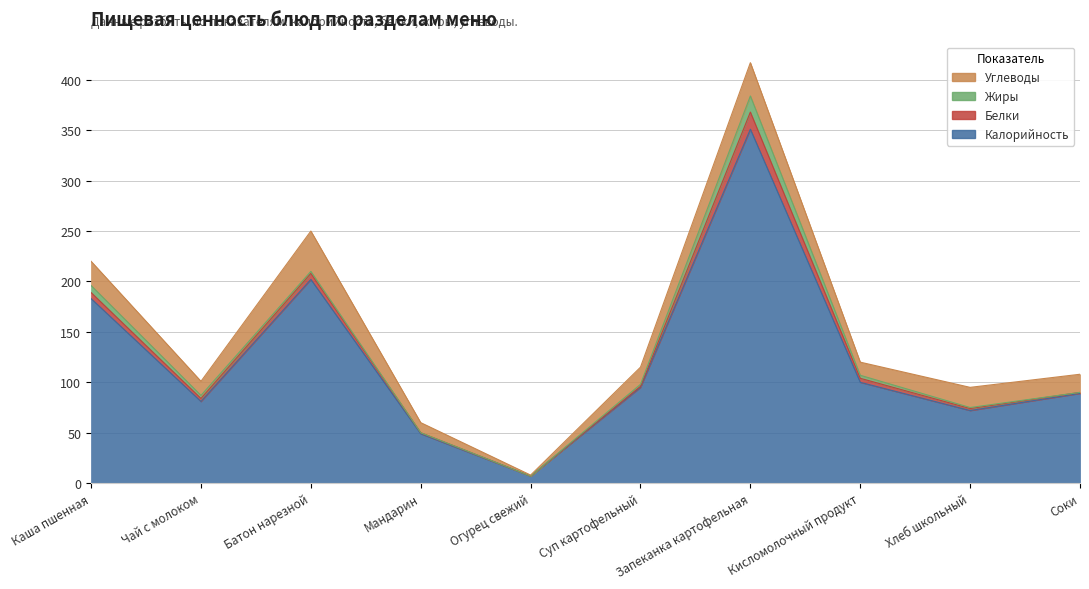

True or false: Жиры and Калорийность intersect in this chart.

False